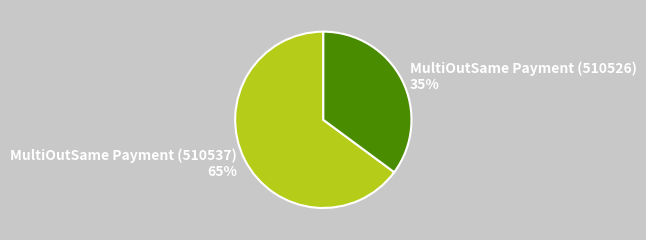

How many segments does this pie chart have?

2